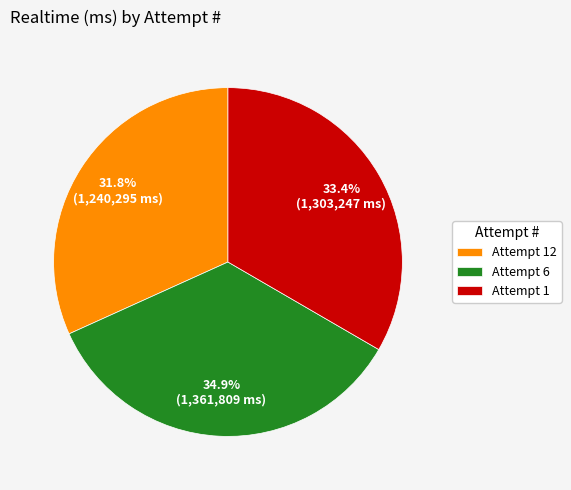

How many slices are in this pie chart?

3